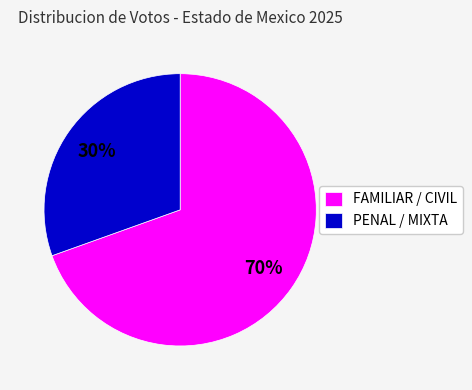

Does any single category account for the majority?

Yes